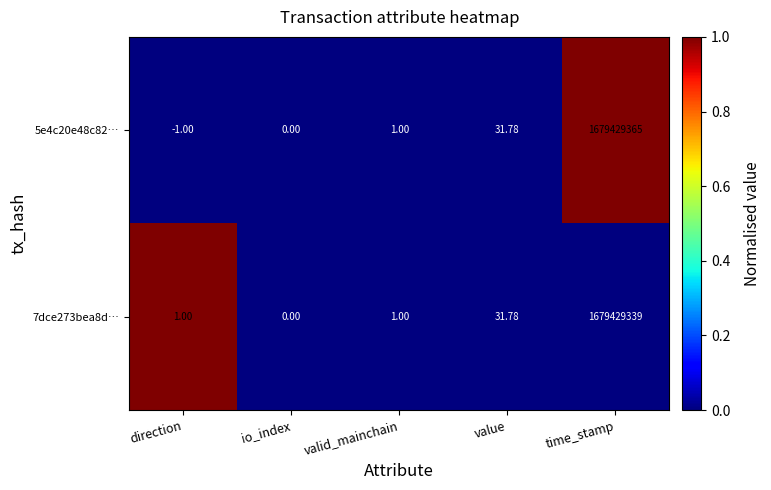

Which series has the largest range (max minus min)?

5e4c20e48c82…